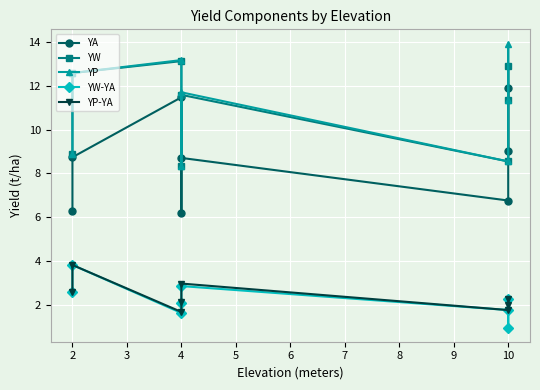

What are all the series names shown in the legend?

YA, YW, YP, YW-YA, YP-YA